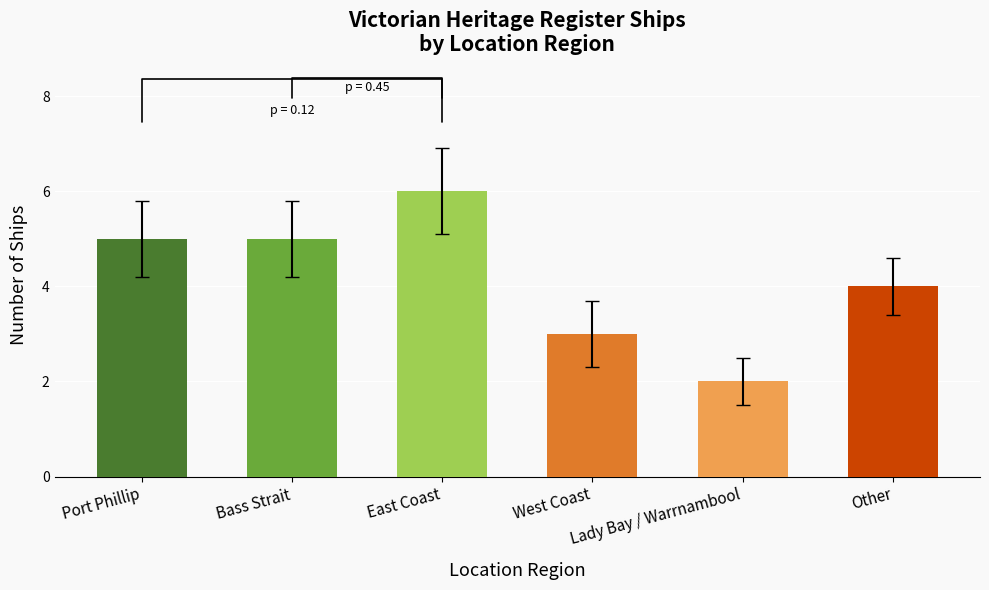

What is the smallest value displayed?

2